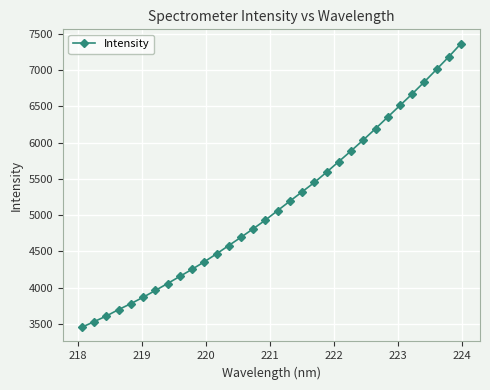

What is the difference between the maximum and minimum values?

3914.4